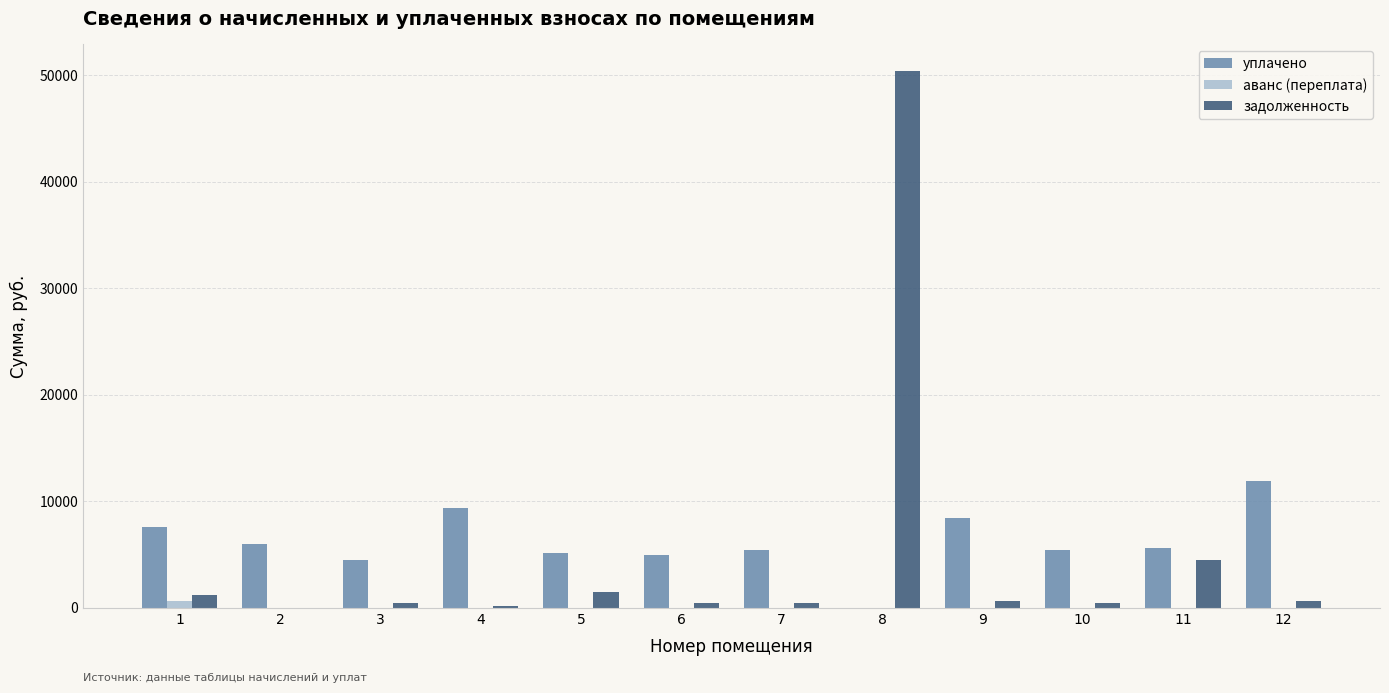

Is it true that аванс (переплата) equals 0.0 at 7?

True